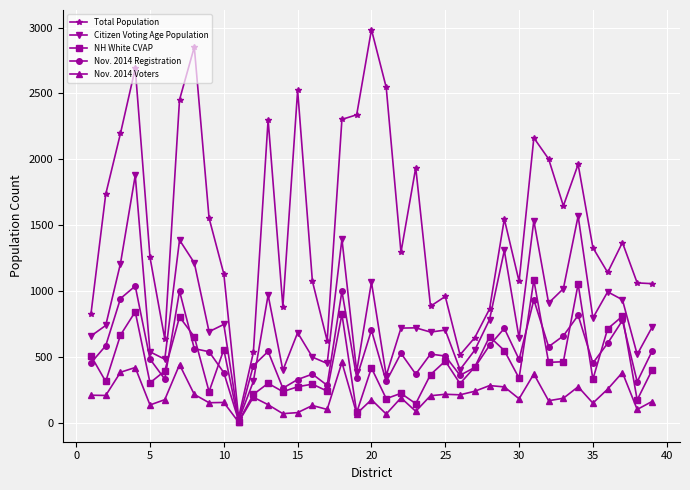

What is the smallest value displayed?

7